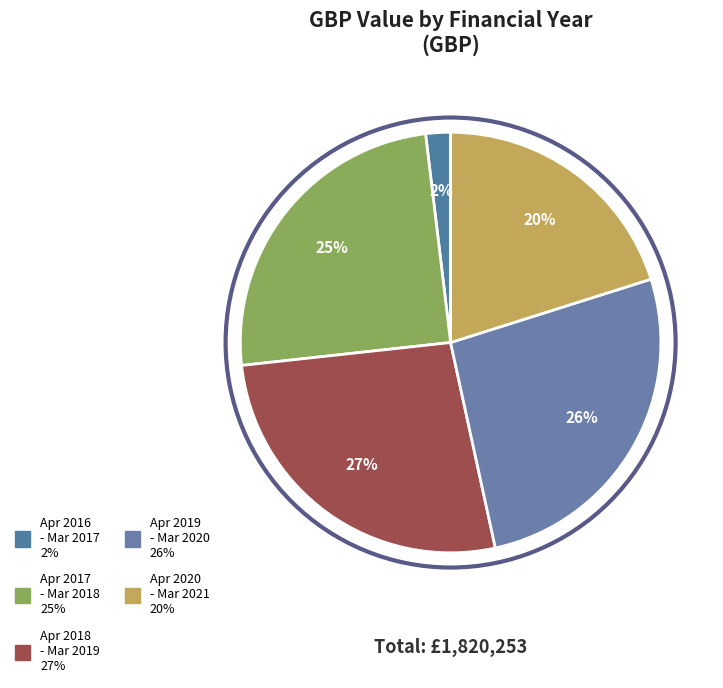

Rank the categories by value from lowest to highest.

April 2016 - March 2017, April 2020 - March 2021, April 2017 - March 2018, April 2019 - March 2020, April 2018 - March 2019